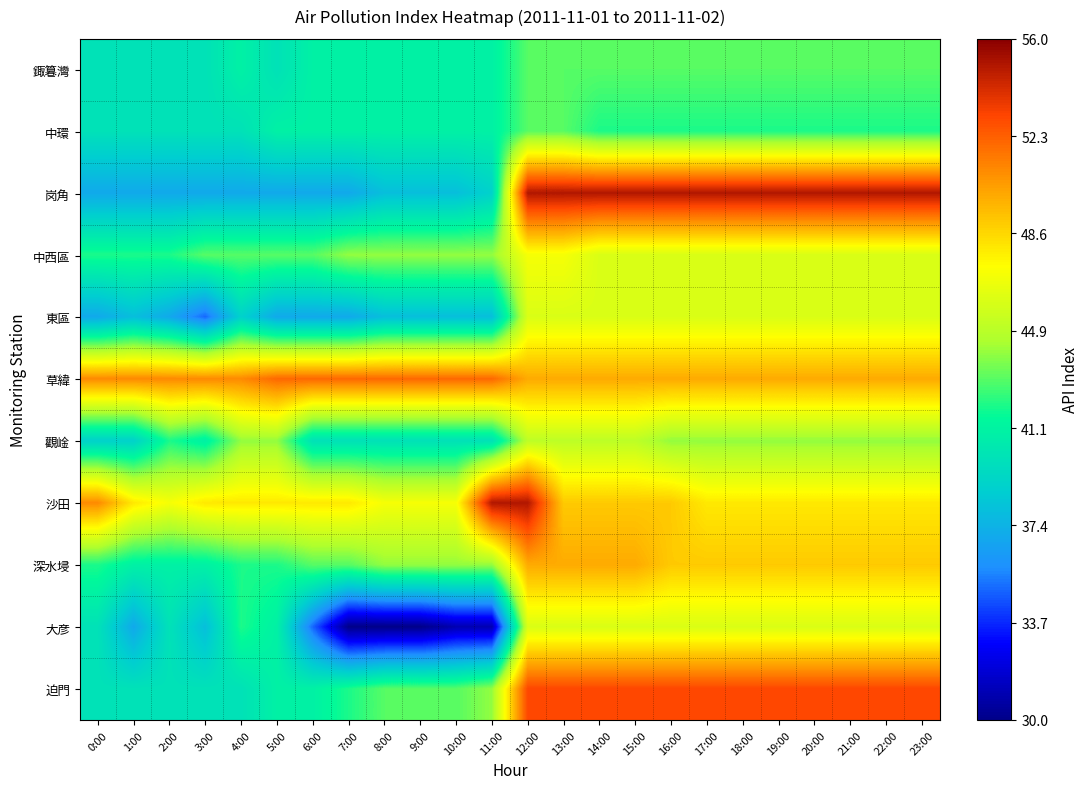

What is the spread (max minus min) of values at 3:00?

16